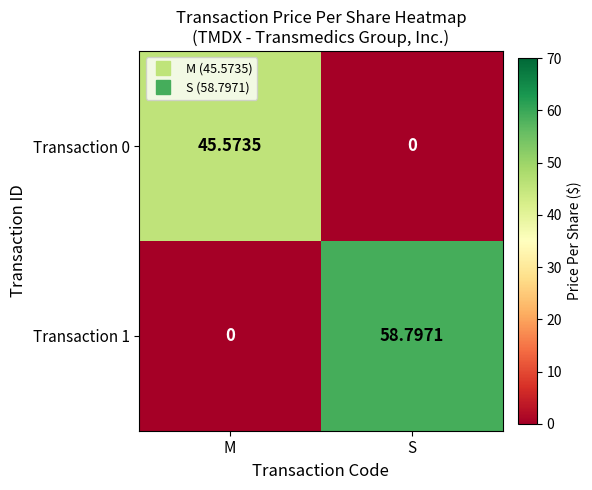

Where does the Transaction 0 series first go above 45?

M